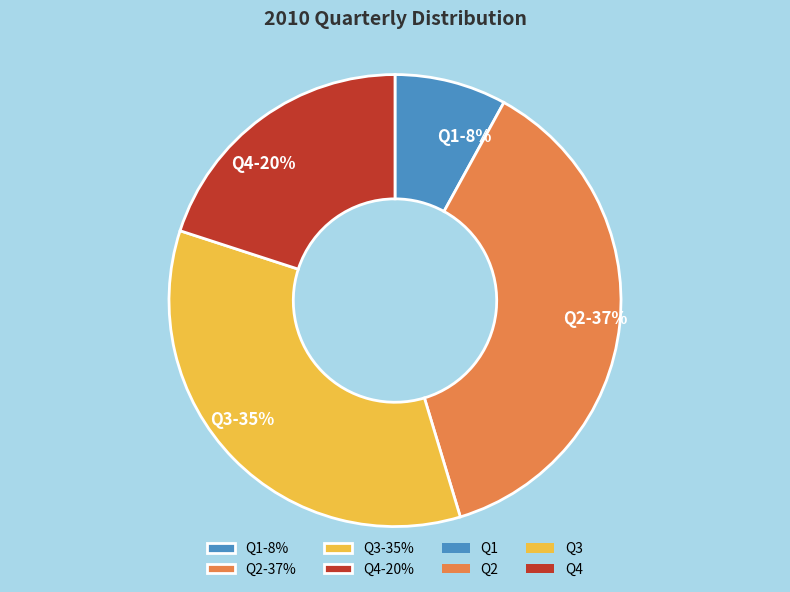

Do Q3-35% and Q4-20% together represent more than half of the pie?

Yes